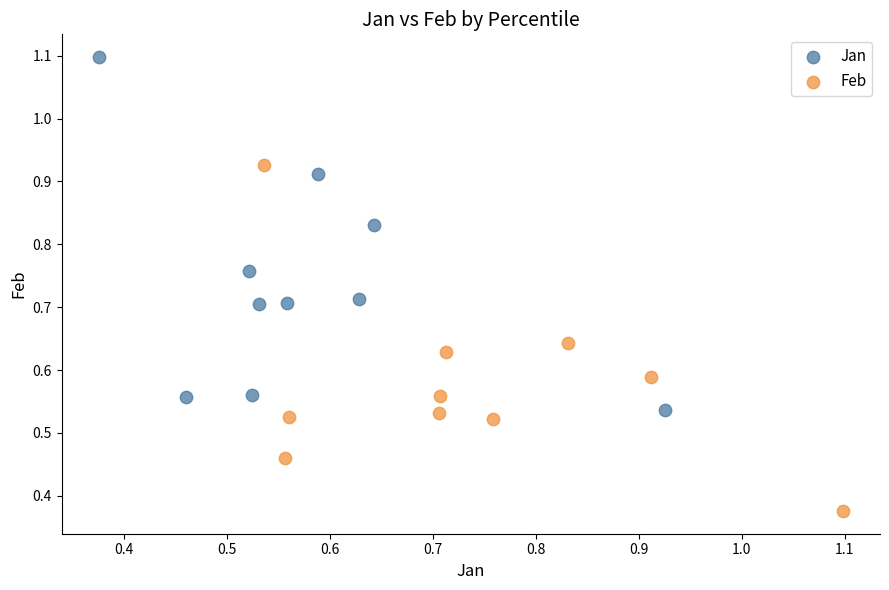

Which series reaches the maximum Y coordinate?

Jan